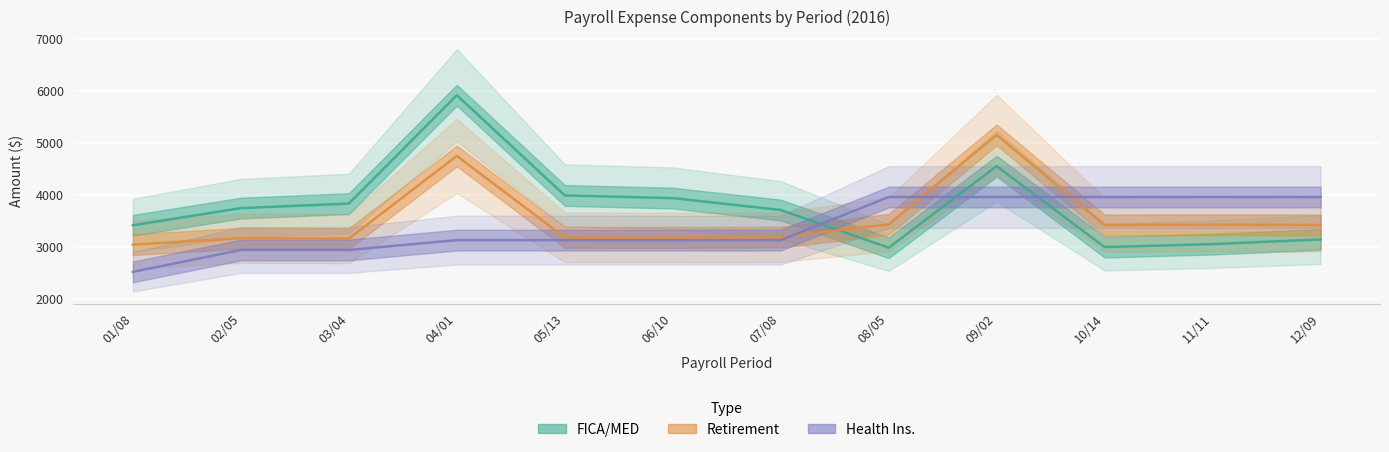

Rank the series by their average value, from lowest to highest.

Health Ins., Retirement, FICA/MED